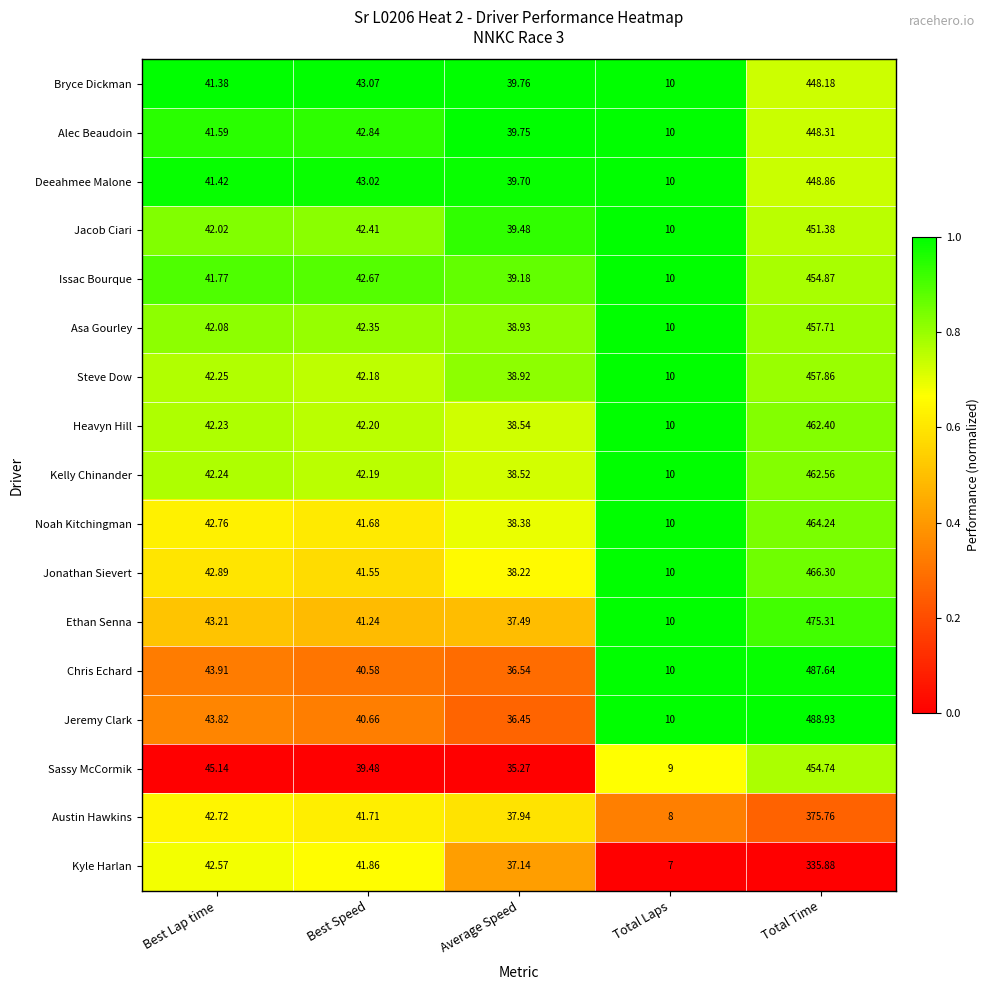

Which series changed the most between Average Speed and Total Laps?

Kyle Harlan